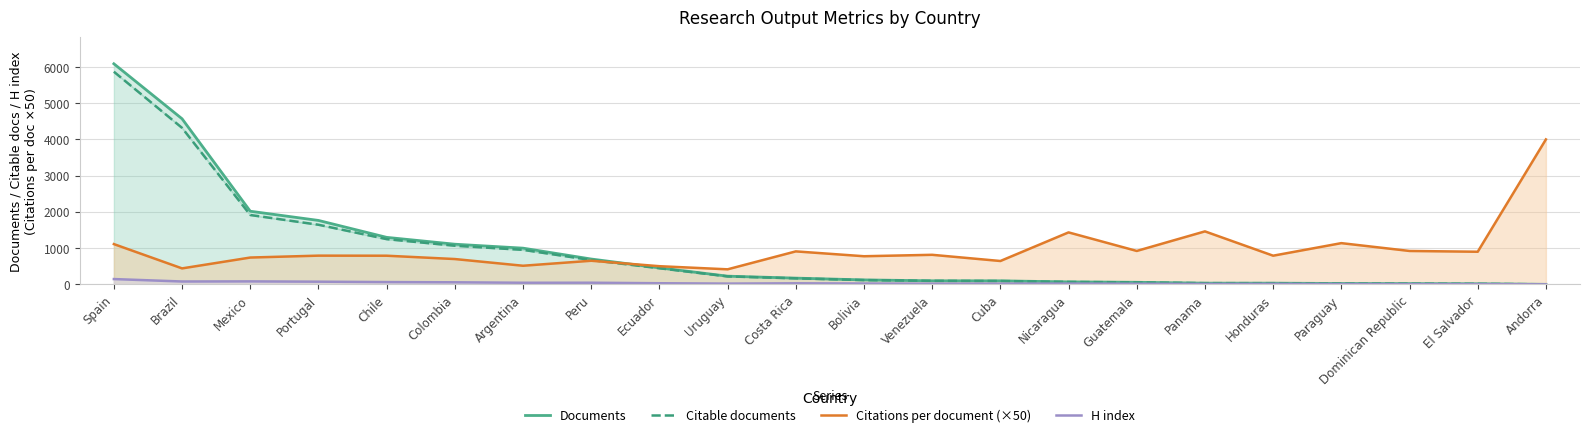

What is the difference between the highest and lowest values at Chile?

1234.0